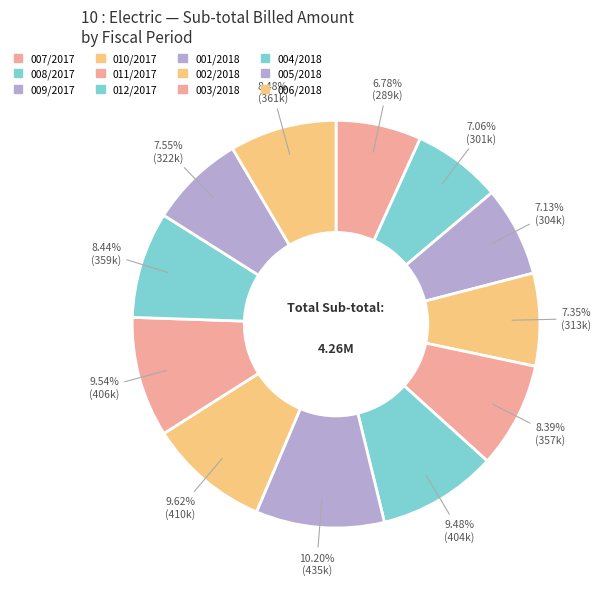

Which slice is the largest?

001/2018